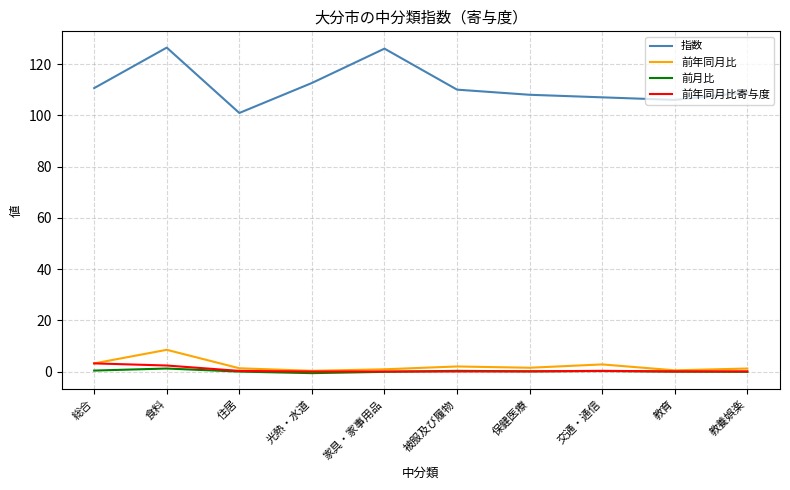

True or false: 前年同月比寄与度 and 指数 intersect in this chart.

False